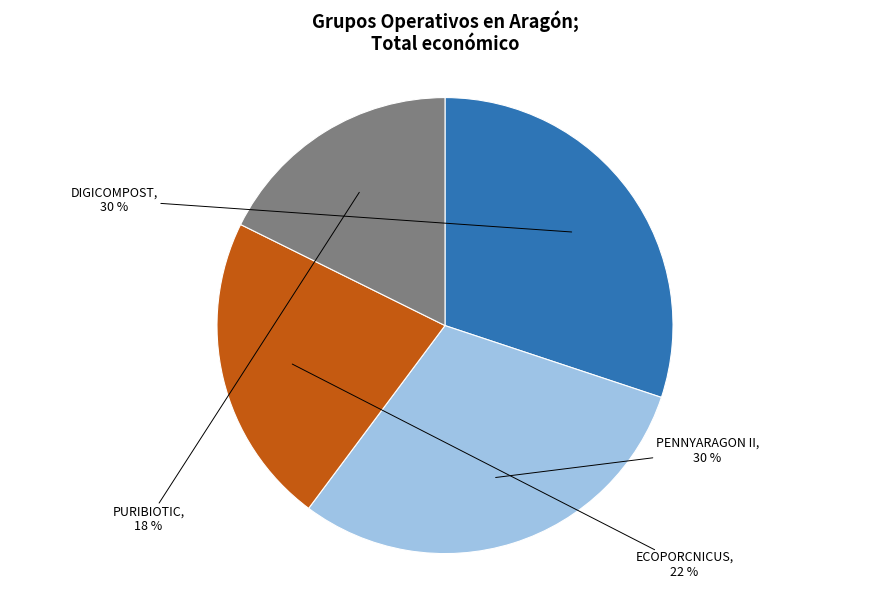

Between PENNYARAGON II and PURIBIOTIC, which is larger?

PENNYARAGON II